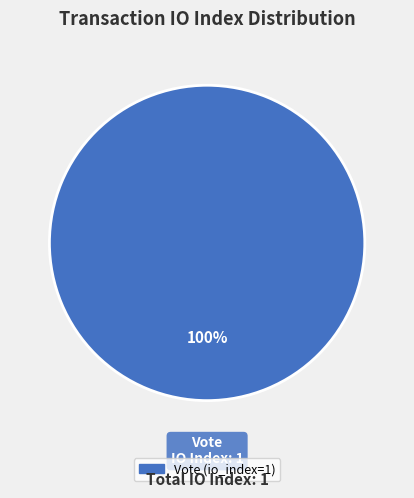

Is there any slice that represents more than half of the pie?

Yes